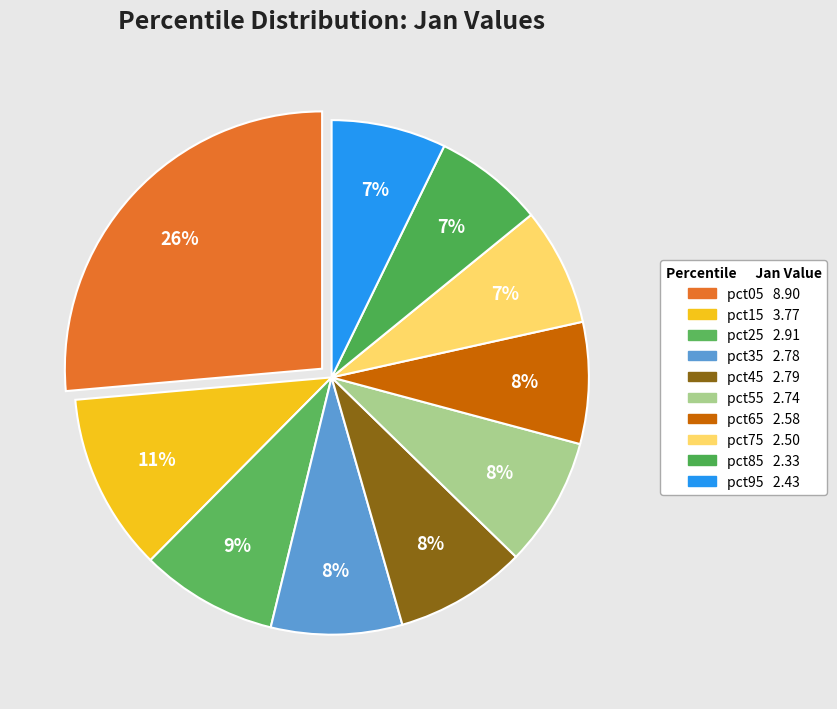

How many slices are in this pie chart?

10